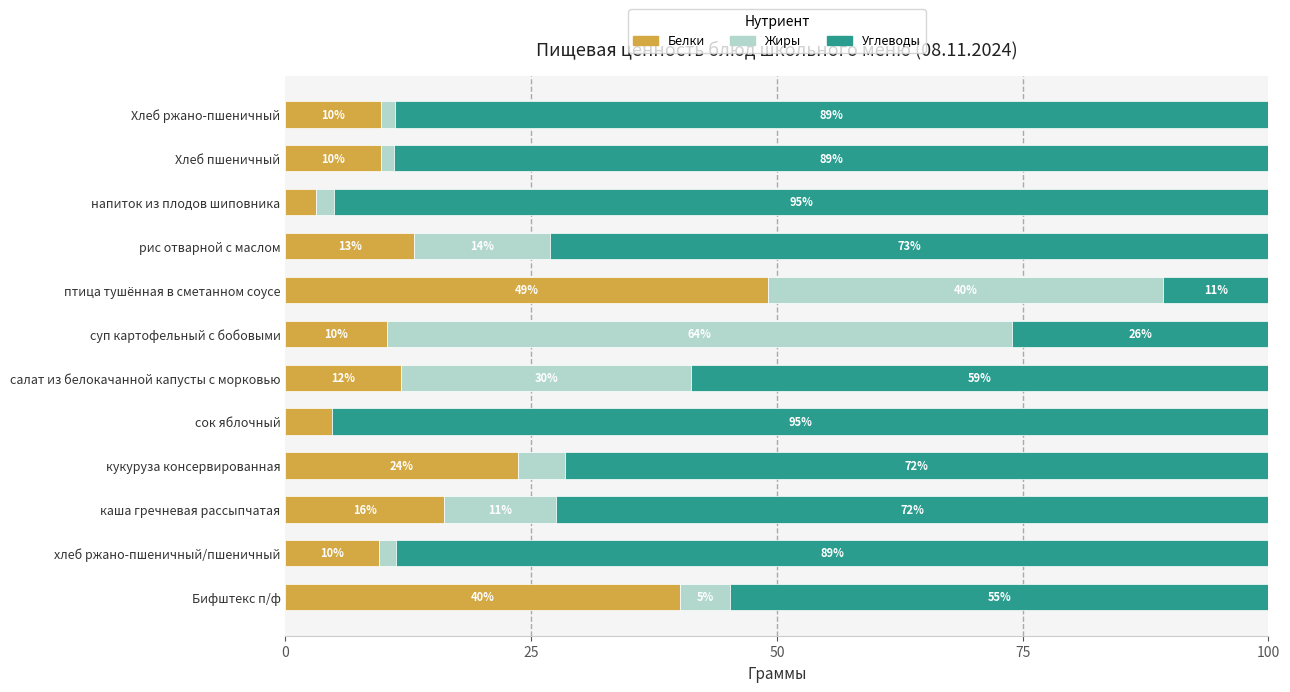

Which series has the largest total across all categories?

Углеводы